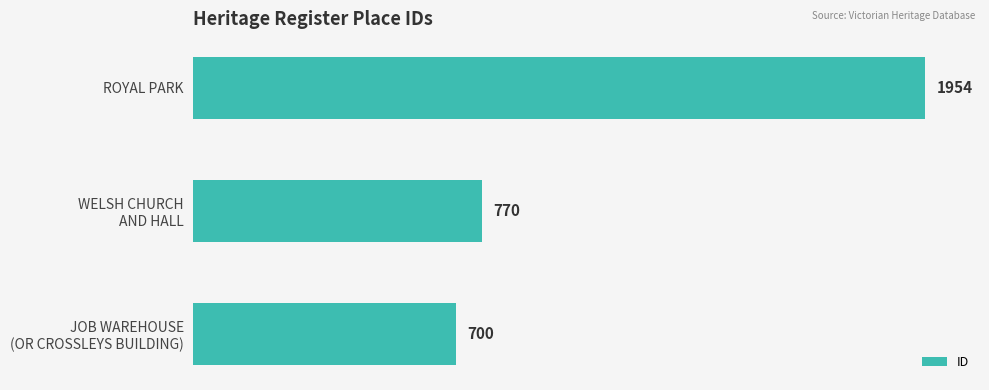

Reading bottom to top, what are all the values shown in this chart?

700	770	1954